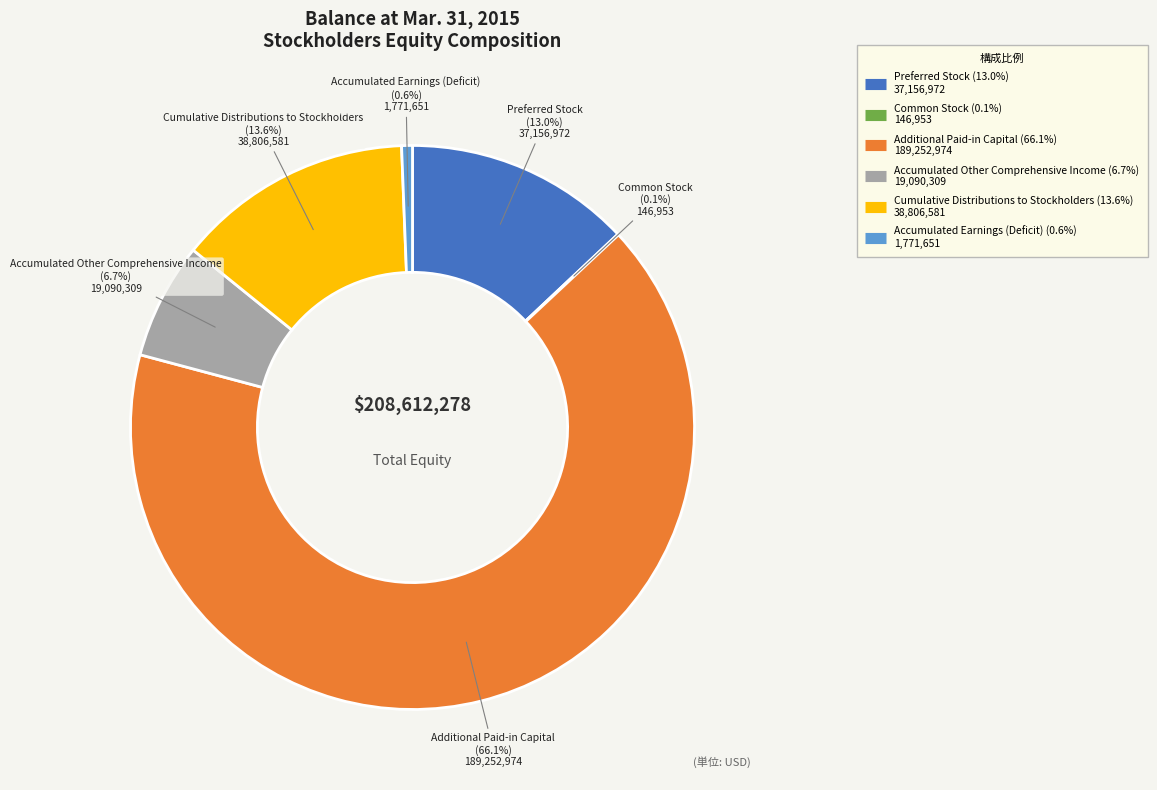

Which slice is the largest?

Additional Paid-in Capital